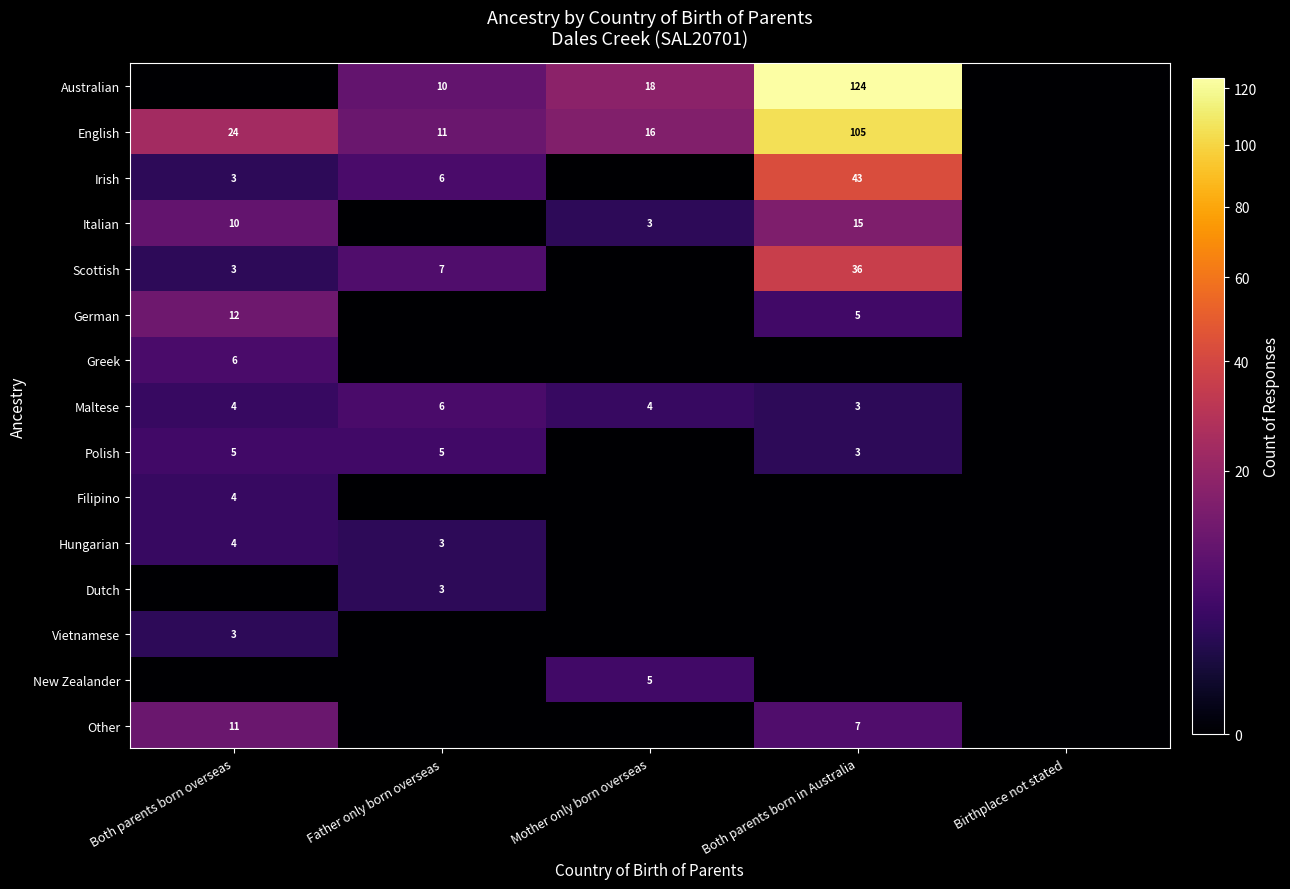

The English series shows 6 at Father only born overseas. True or false?

False